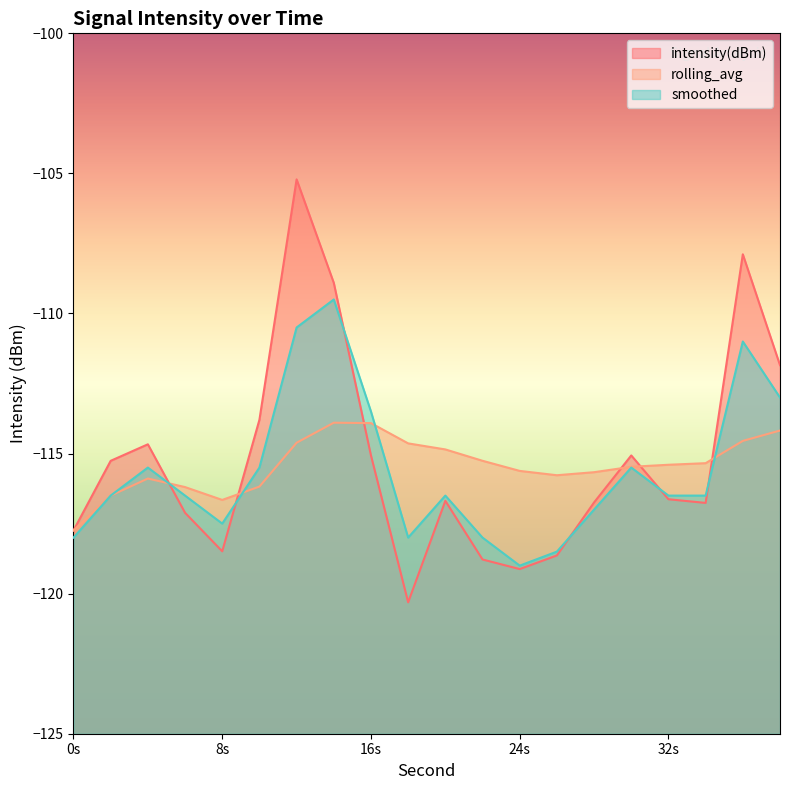

How many categories are shown in the chart?

20